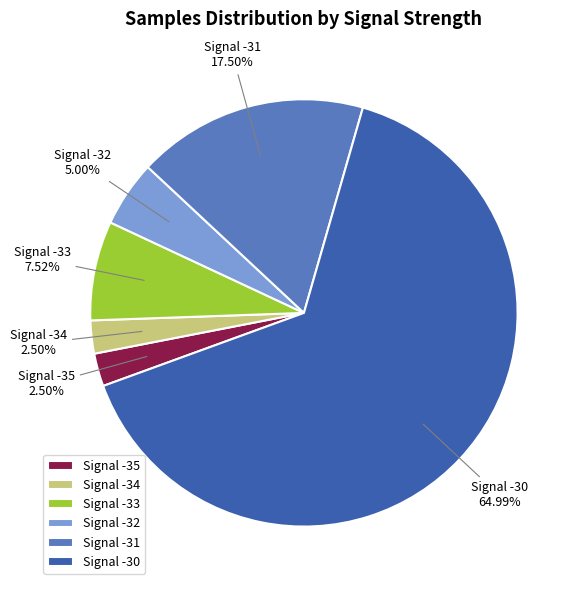

Between Signal -35 and Signal -33, which is larger?

Signal -33